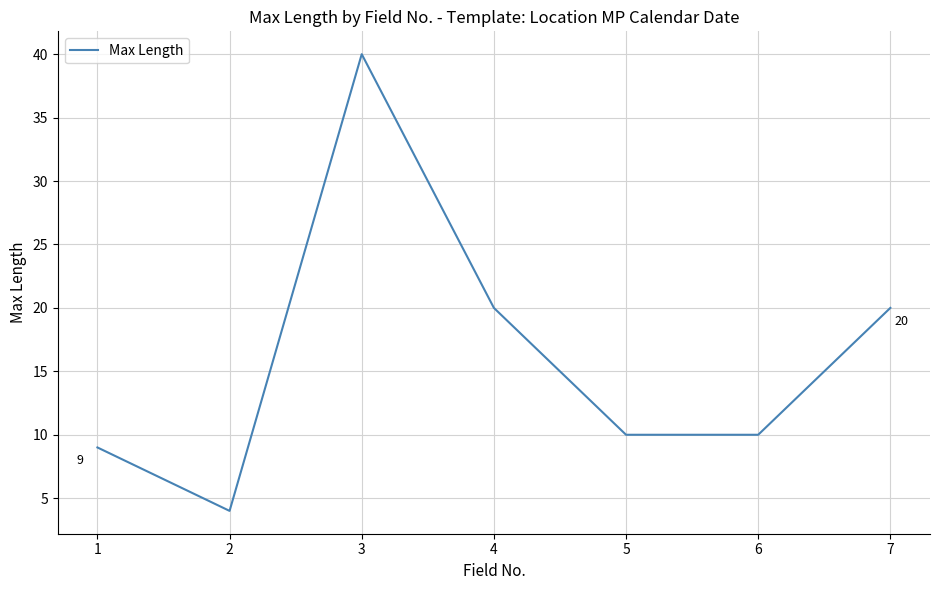

Count the number of categories in the chart.

7